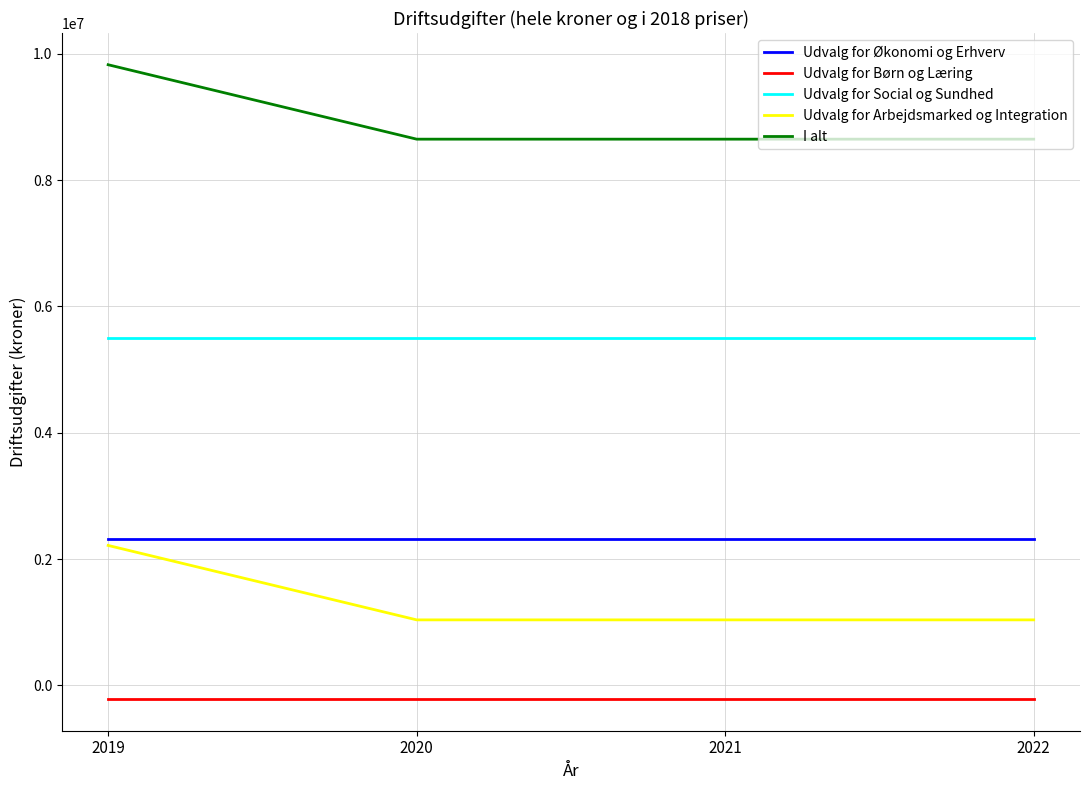

True or false: Udvalg for Økonomi og Erhverv and I alt cross at least once.

False